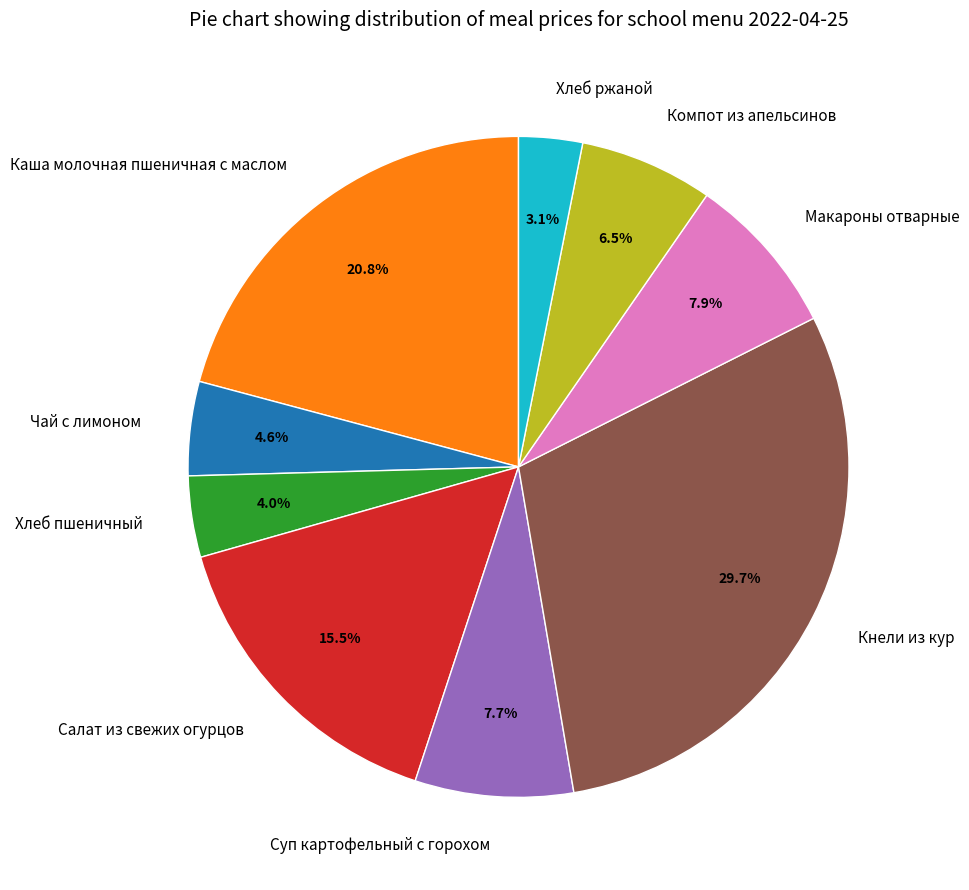

Approximately how many times larger is the value at Суп картофельный с горохом compared to Кнели из кур?

0.3